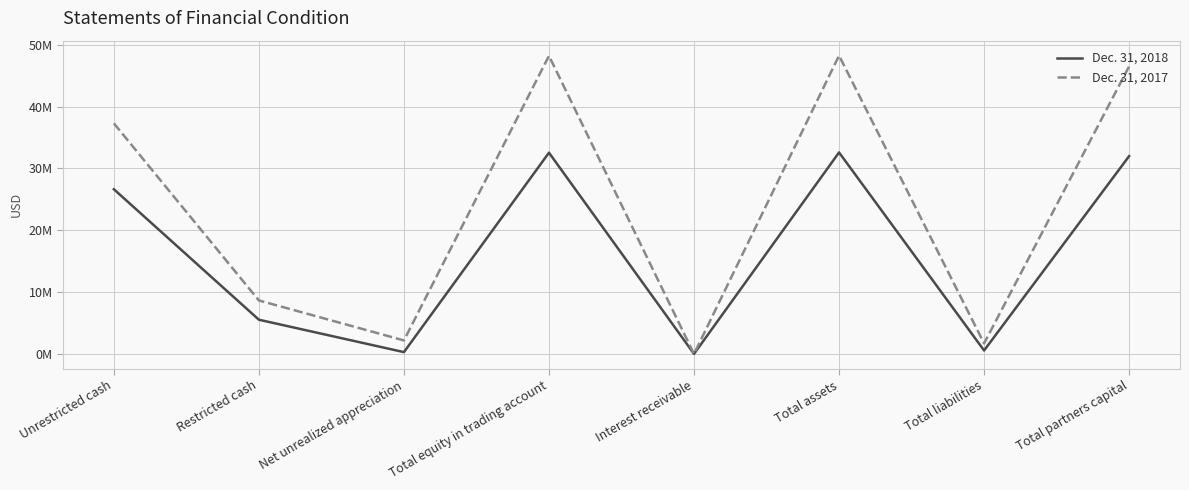

Reading right to left, what are all the values shown in this chart?

Dec. 31, 2018: Total partners capital=31998067	Total liabilities=599009	Total assets=32597076	Interest receivable=43388	Total equity in trading account=32553688	Net unrealized appreciation=334203	Restricted cash=5568405	Unrestricted cash=26651080
Dec. 31, 2017: Total partners capital=46498213	Total liabilities=1743680	Total assets=48241893	Interest receivable=36496	Total equity in trading account=48204960	Net unrealized appreciation=2224482	Restricted cash=8683095	Unrestricted cash=37297383